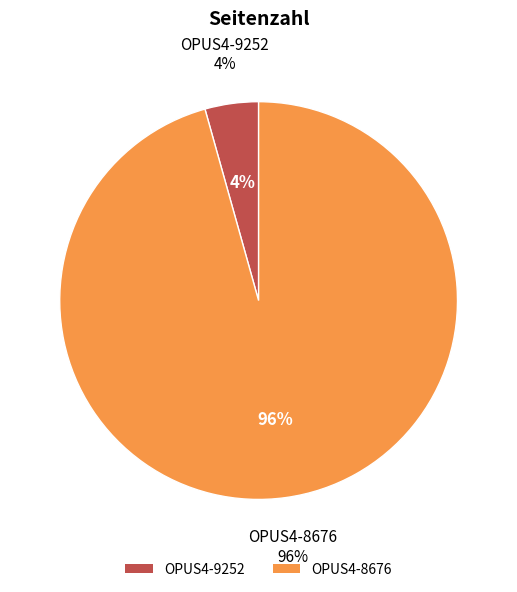

What is the total percentage of OPUS4-9252 and OPUS4-8676?

100.0%